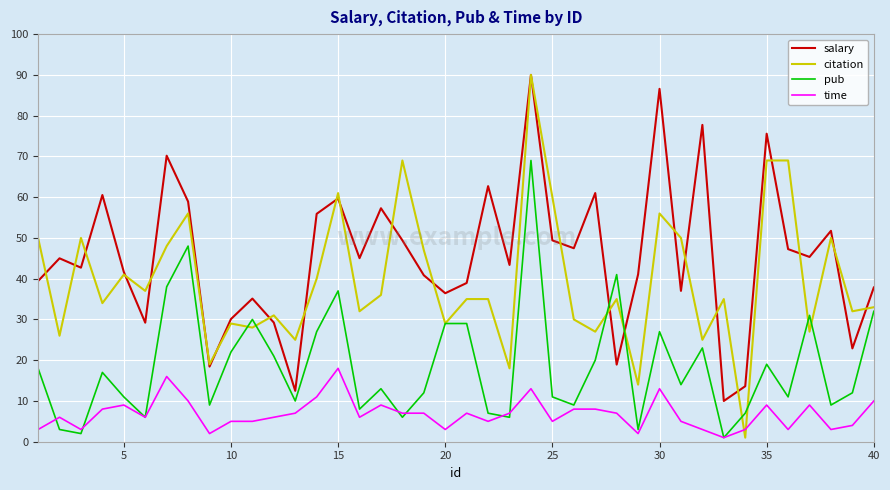

List the series in order of their overall mean, lowest first.

time, pub, citation, salary